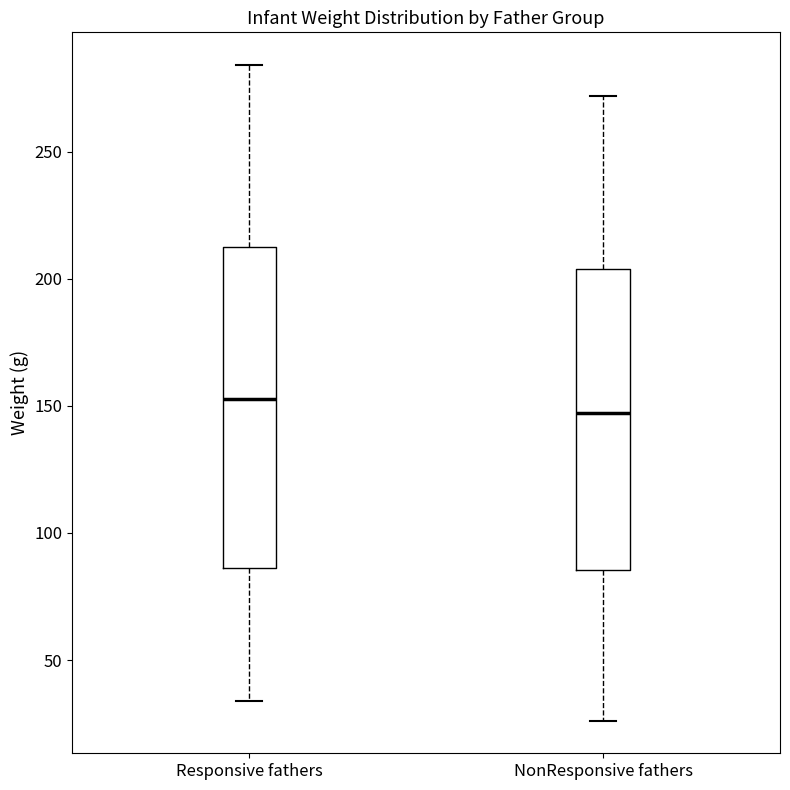

Reading left to right, read every box against the y-axis: the position of its median line, the range the box covers, and the ends of its whiskers. The values are not printed on the chart, so give them approximately, as read against the axis.

Responsive fathers: median 155, box 85 to 215, whiskers 35 to 285
NonResponsive fathers: median 145, box 85 to 205, whiskers 25 to 270